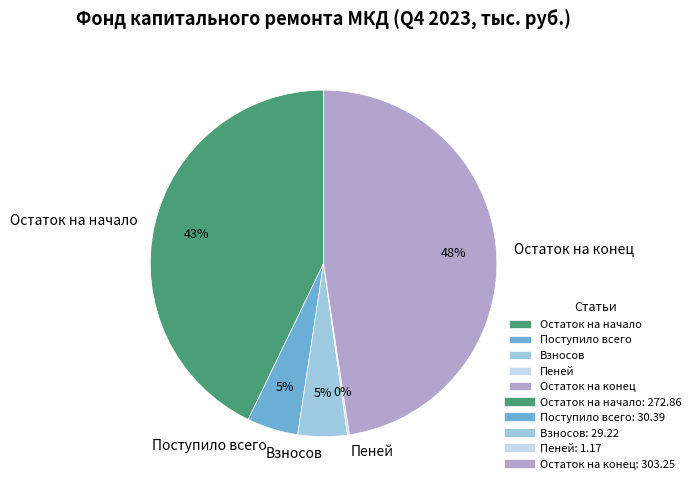

Do Поступило всего and Взносов together represent more than half of the pie?

No